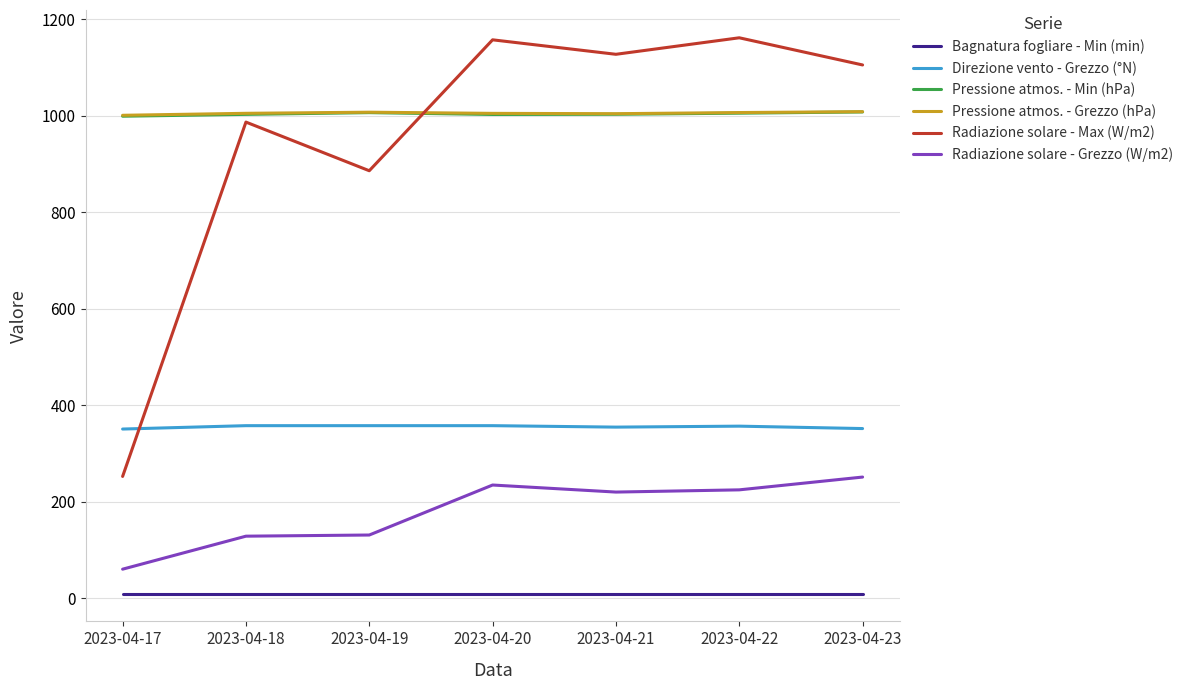

Which series changed the most between 2023-04-17 and 2023-04-20?

Radiazione solare - Max (W/m2)